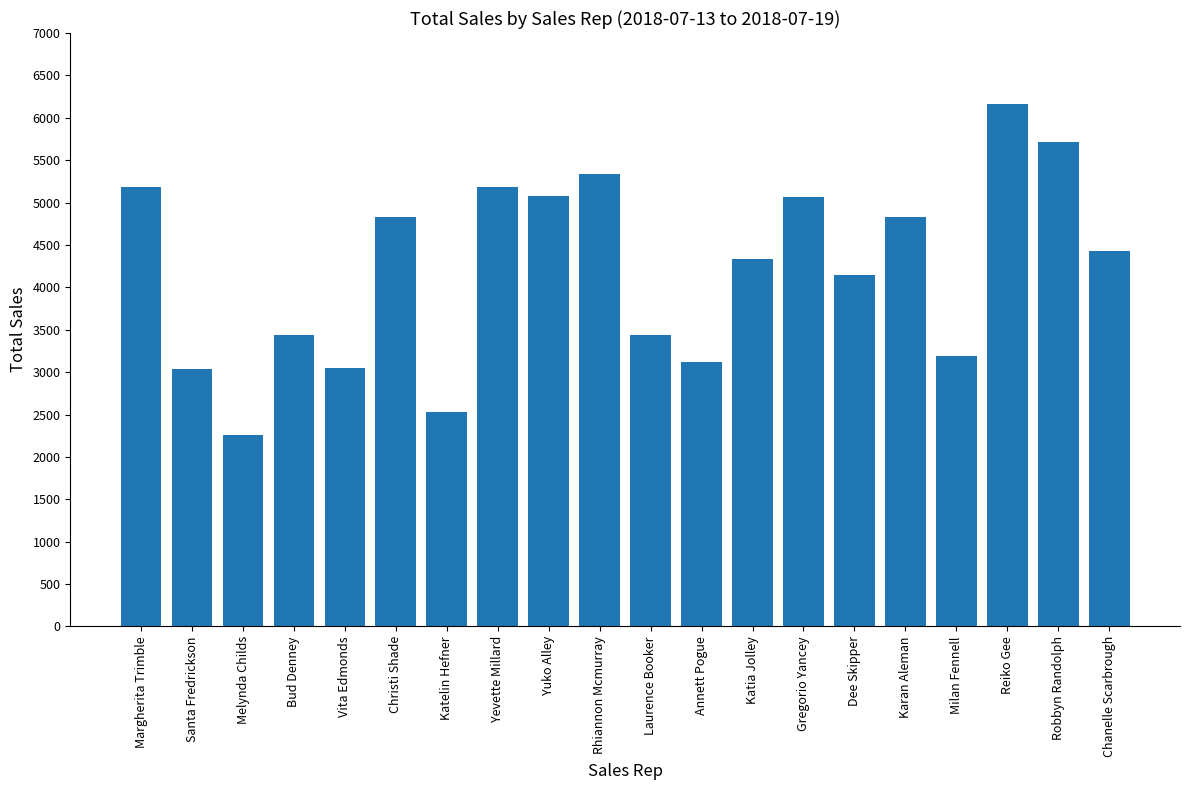

How many data points does each series have?

20